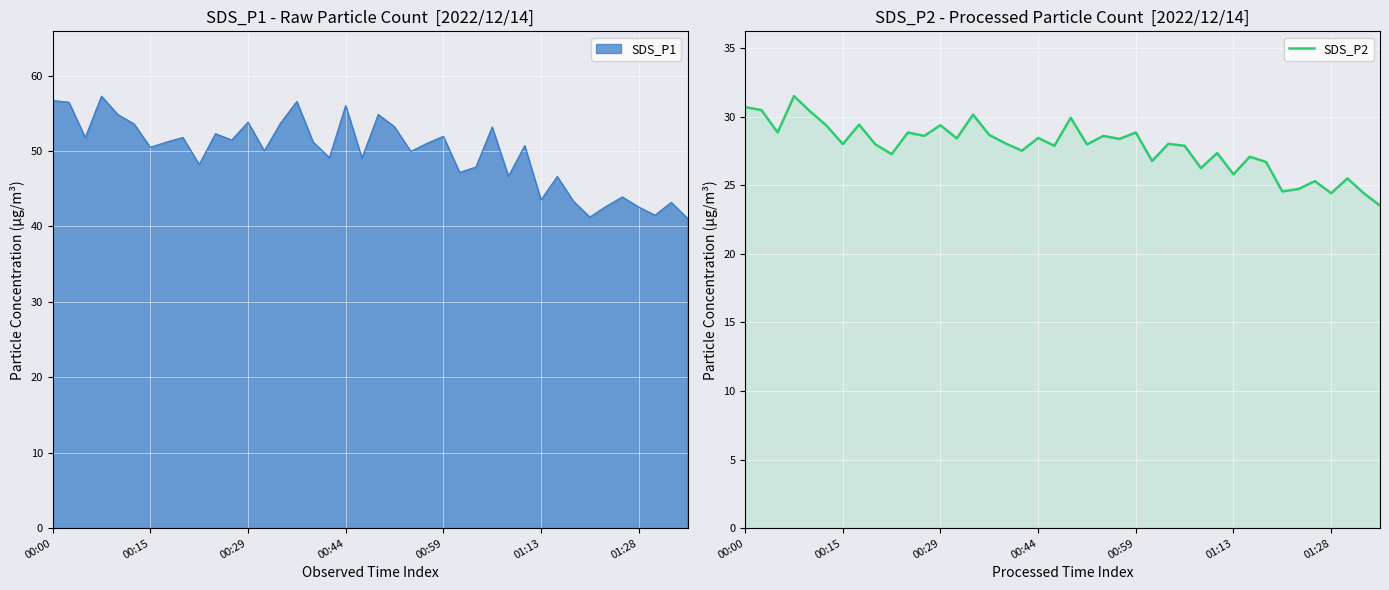

Is it true that SDS_P2 equals 15.7 at 00:00?

False